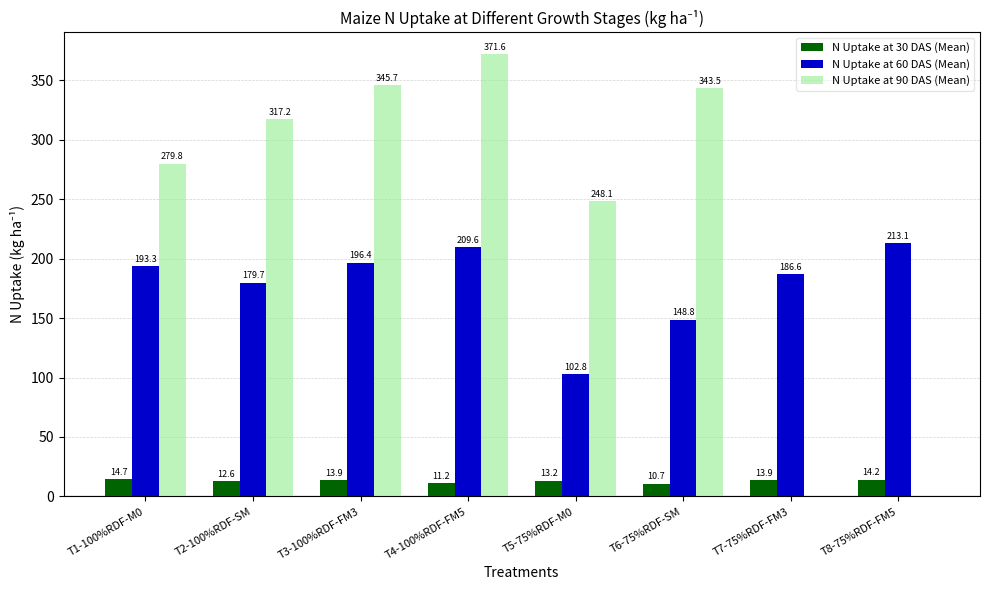

What is the sum of the N Uptake at 60 DAS (Mean) values at T1-100%RDF-M0 and T7-75%RDF-FM3?

380.0